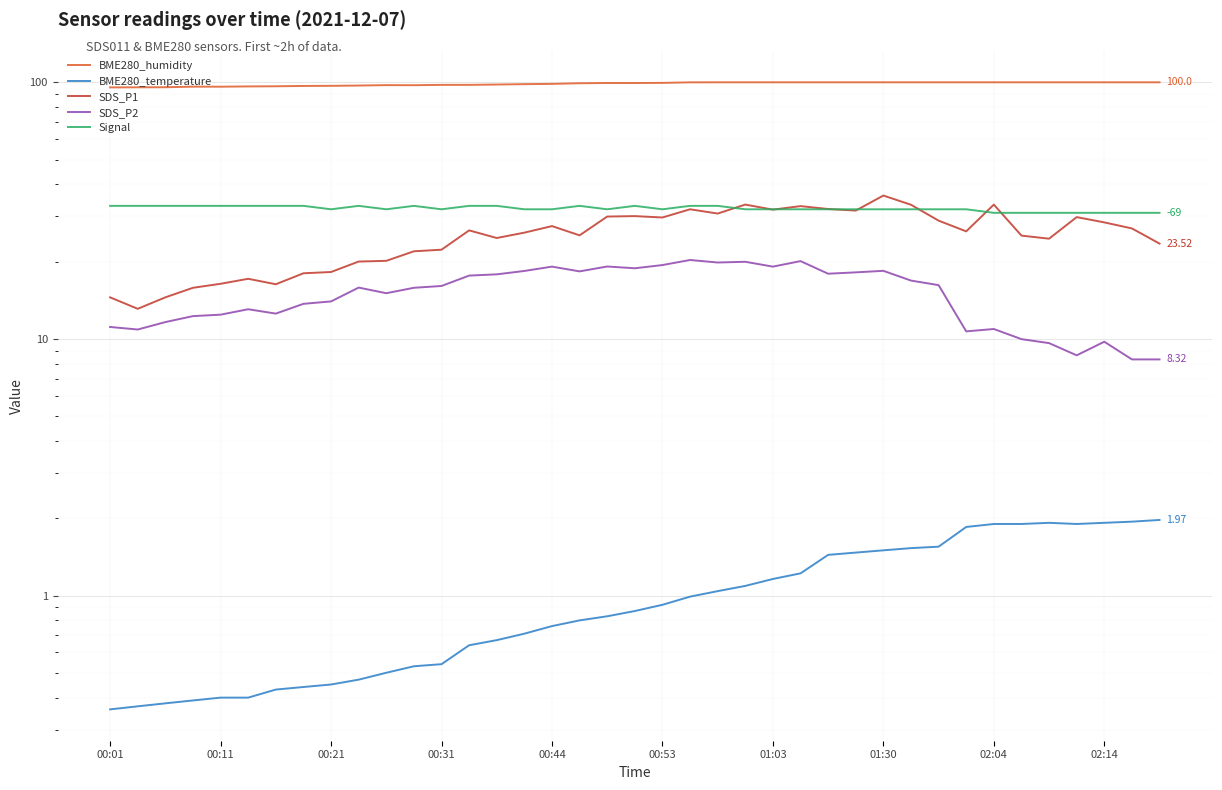

What is the difference between the maximum and minimum values in the Signal series?

2.0